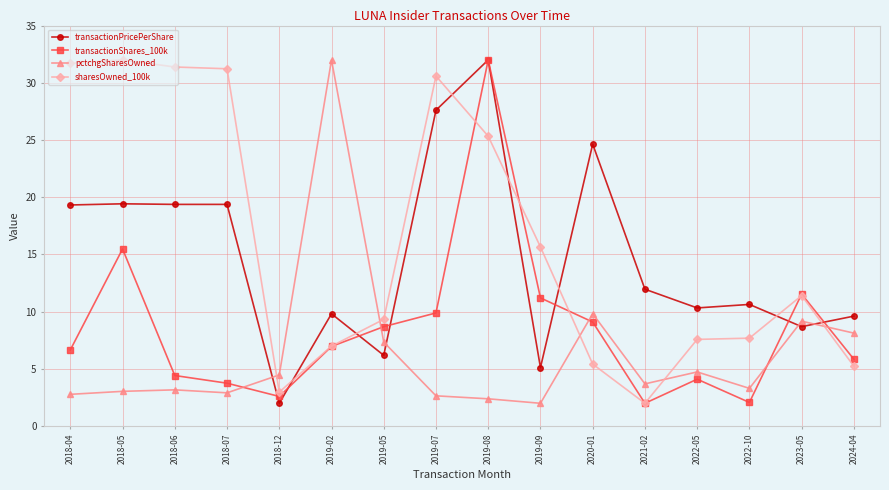

Is this an area chart (filled region under the line)?

No